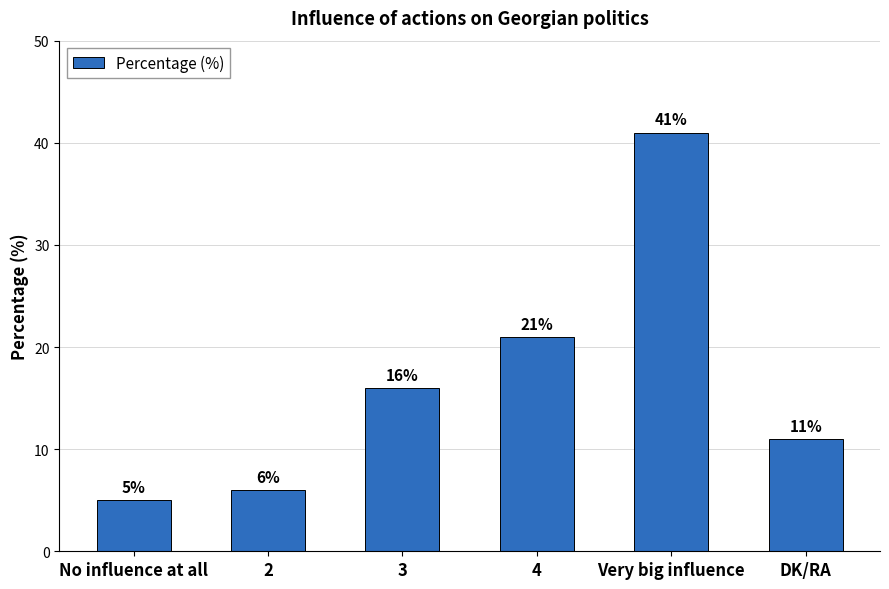

What is the difference between the values at Very big influence and 4?

20